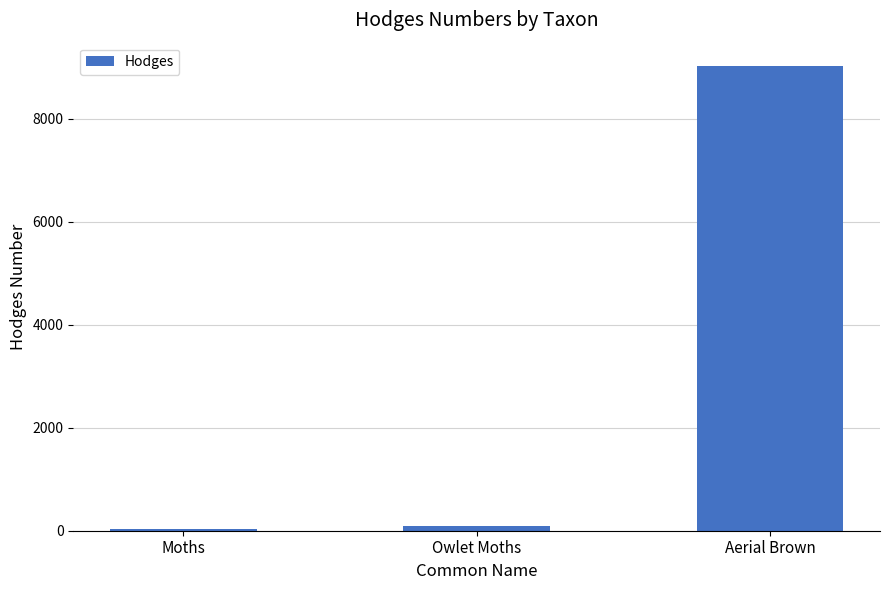

Is it true that the value at Moths is 29.0?

True